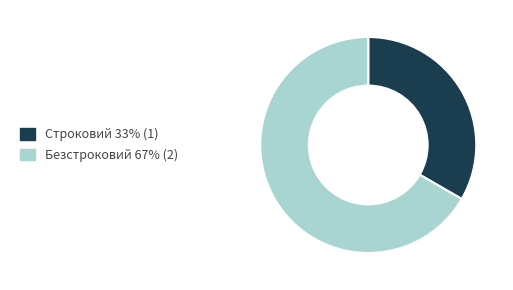

Count the number of slices in the pie.

2